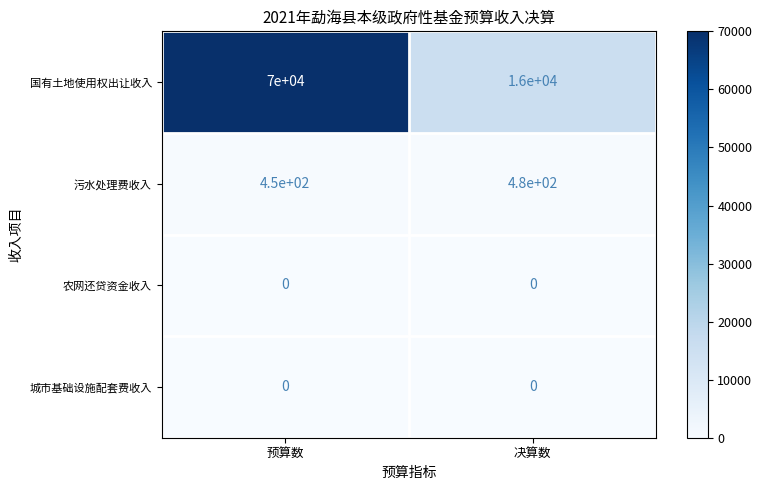

What is the difference between the highest and lowest values at 决算数?

16000